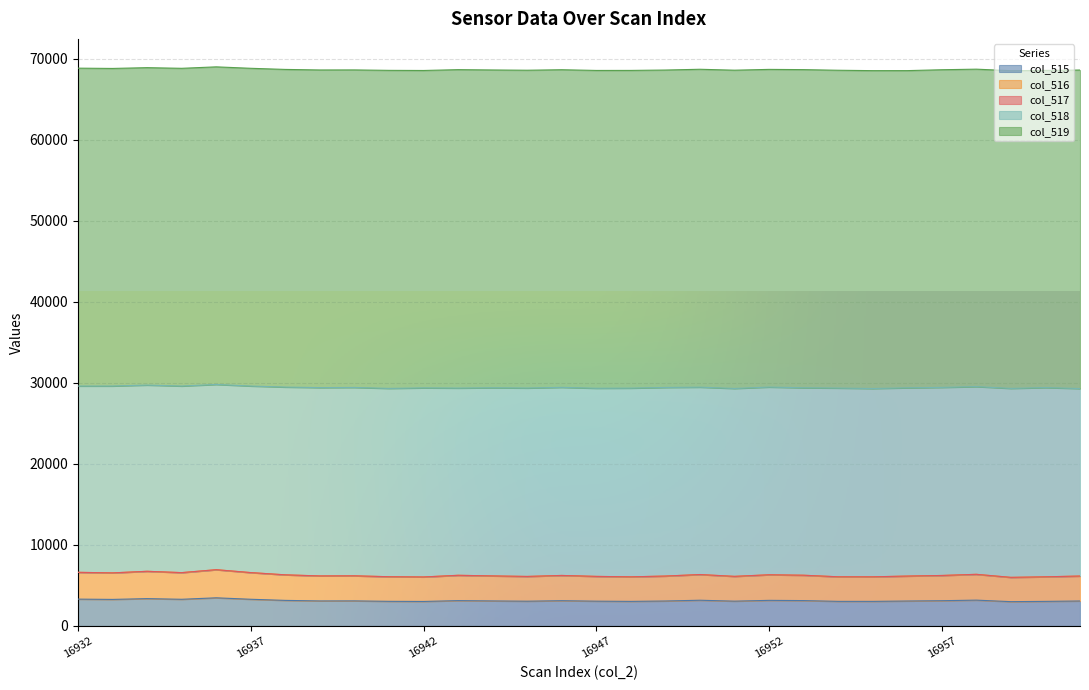

True or false: col_516 has more than 2 interior local peaks.

True